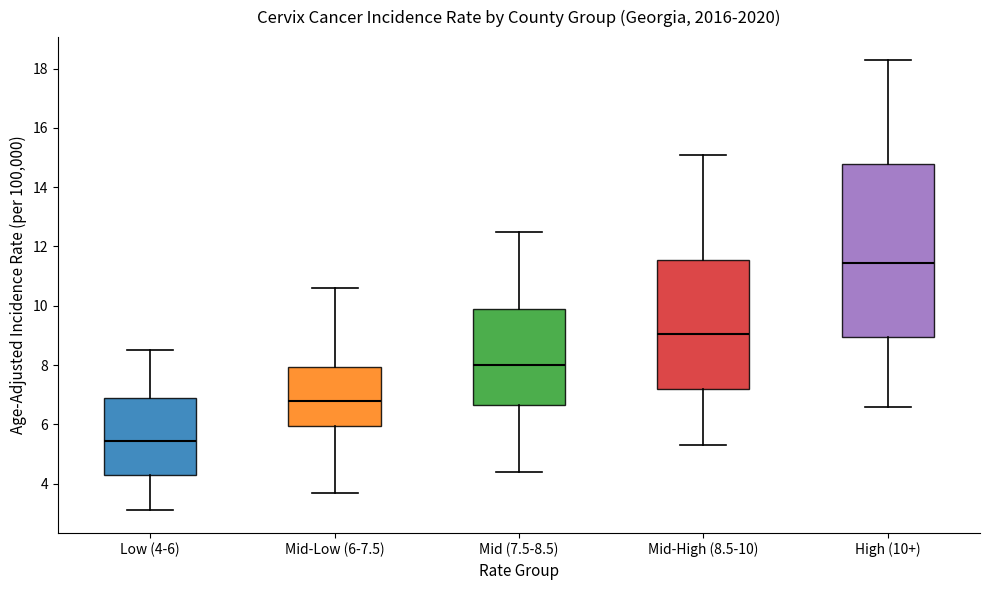

Which box has the highest median line?

High (10+)